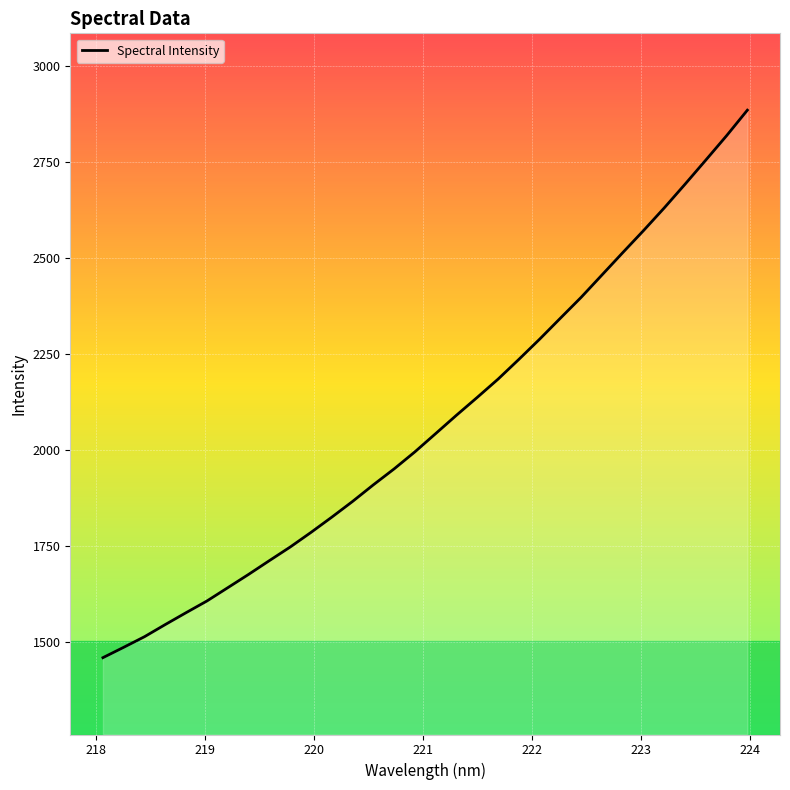

What is the greatest value displayed?

2885.4